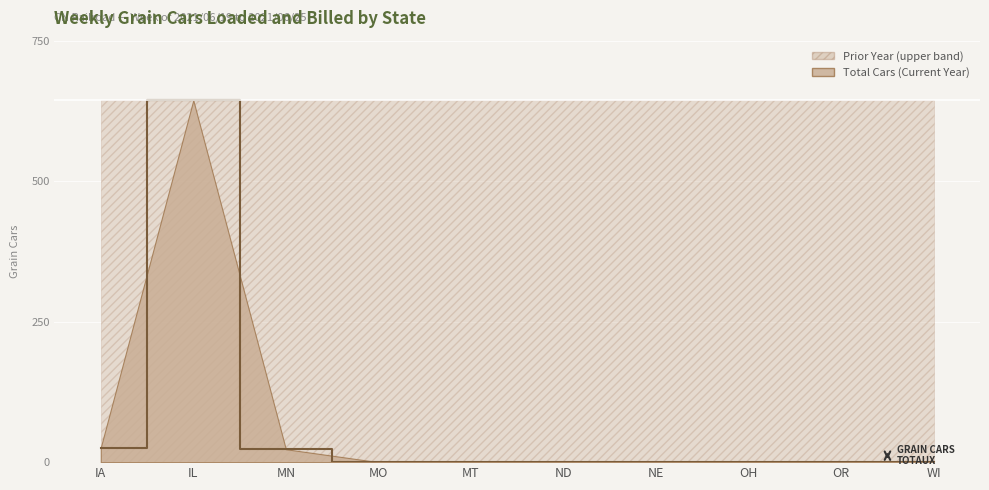

List the labels in order of value, largest first.

IL, IA, MN, MO, MT, ND, NE, OH, OR, WI